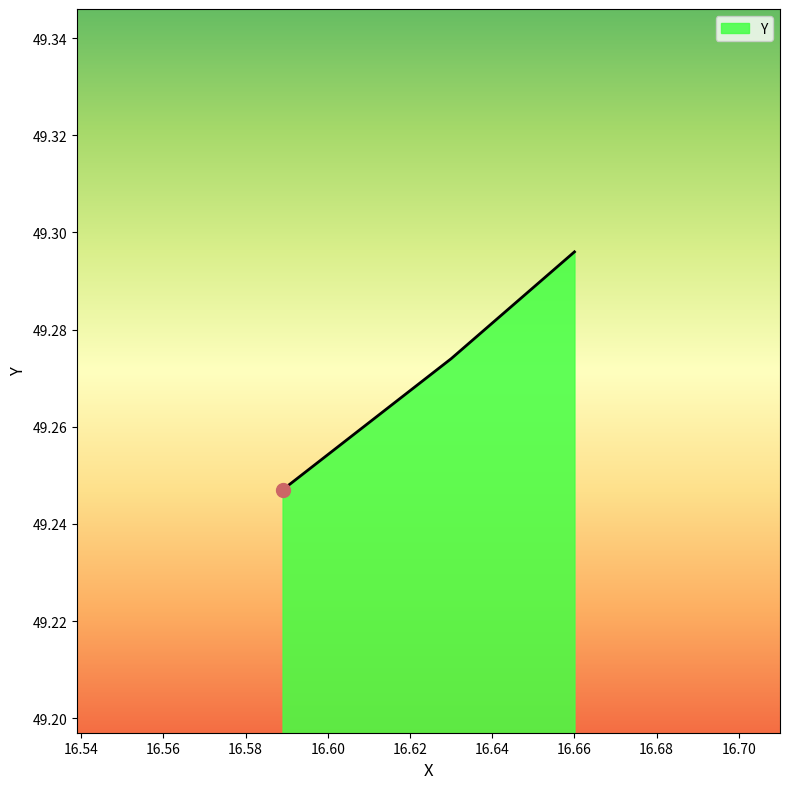

How many data points does each series have?

3